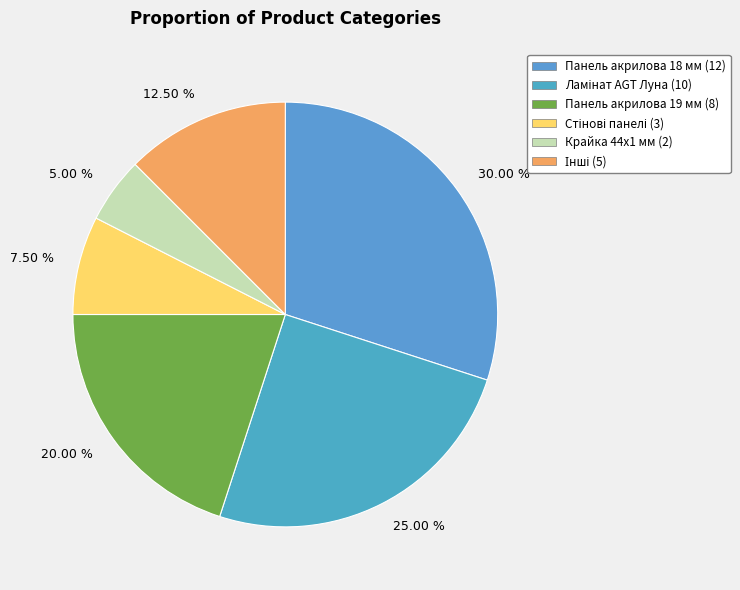

Which slice is the smallest?

5.00 %